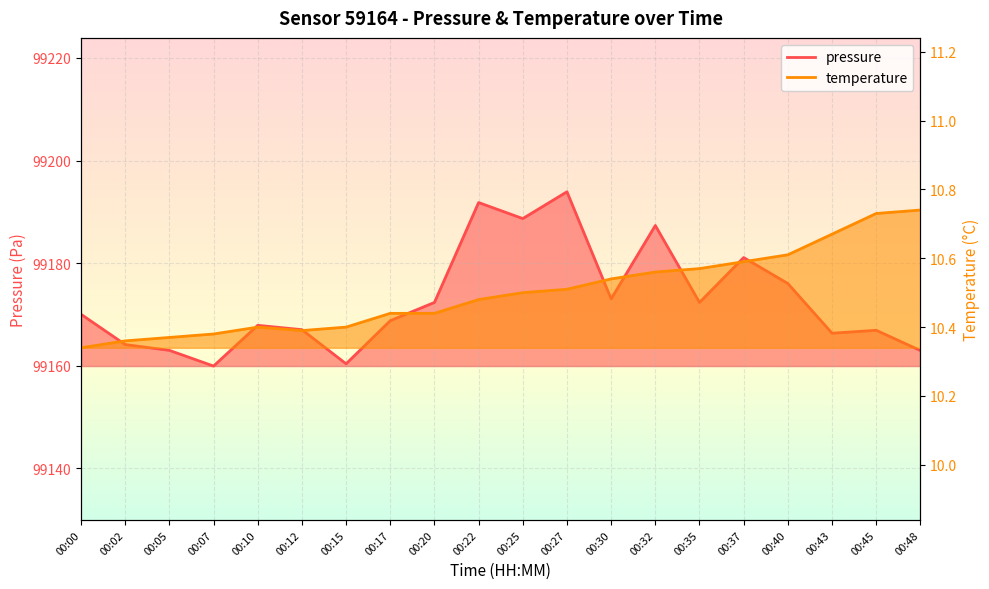

How many lines are shown in the chart?

2